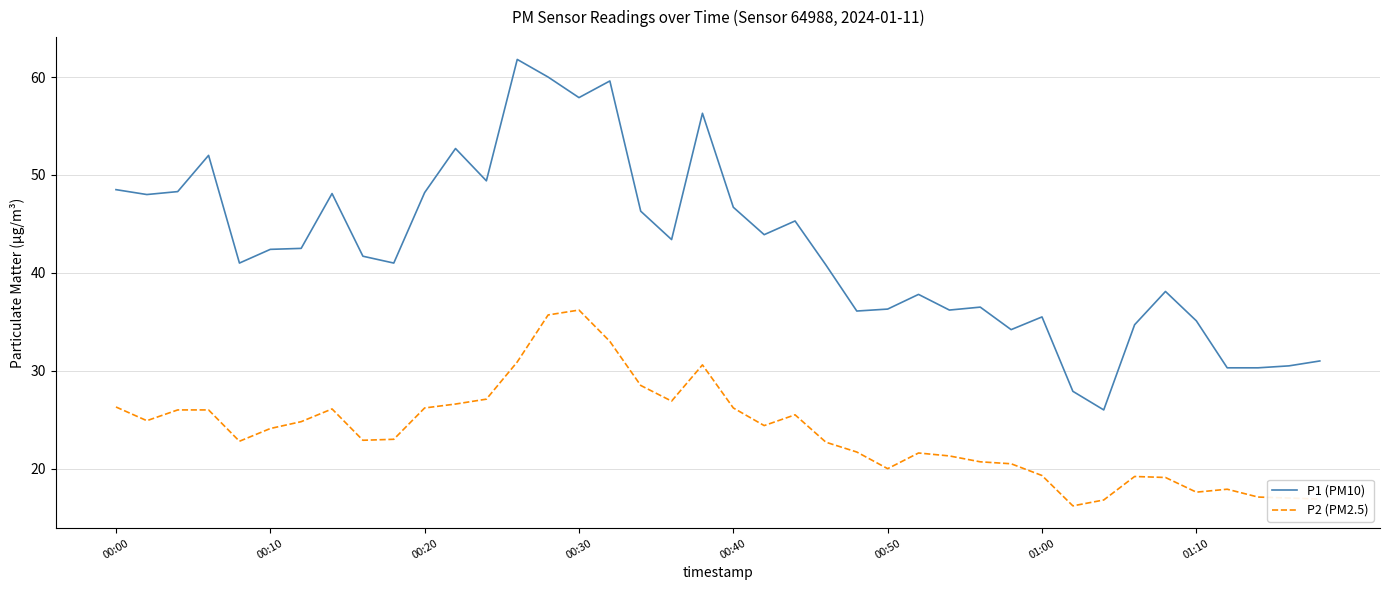

True or false: P1 (PM10) and P2 (PM2.5) intersect in this chart.

False